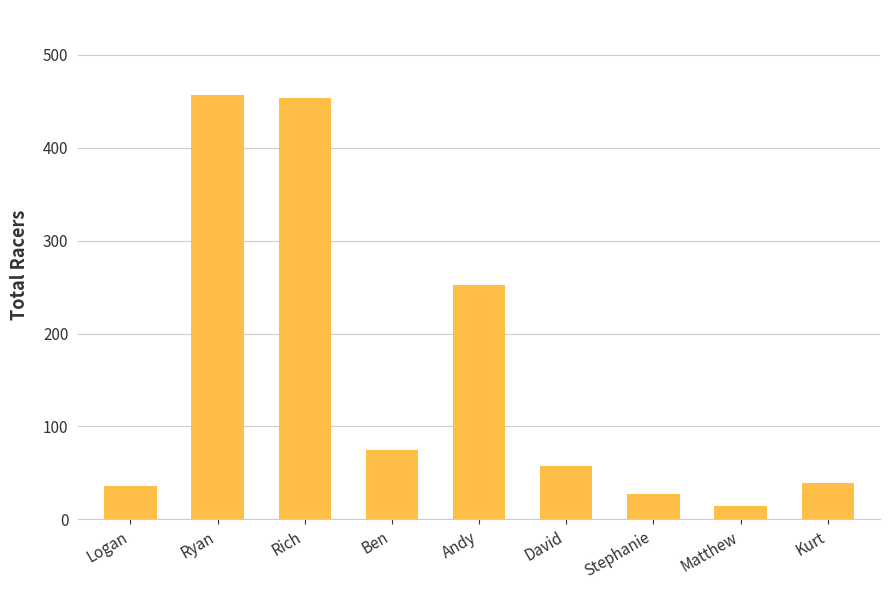

Reading left to right, transcribe all the data shown in this chart.

36	457	454	75	252	57	27	14	39